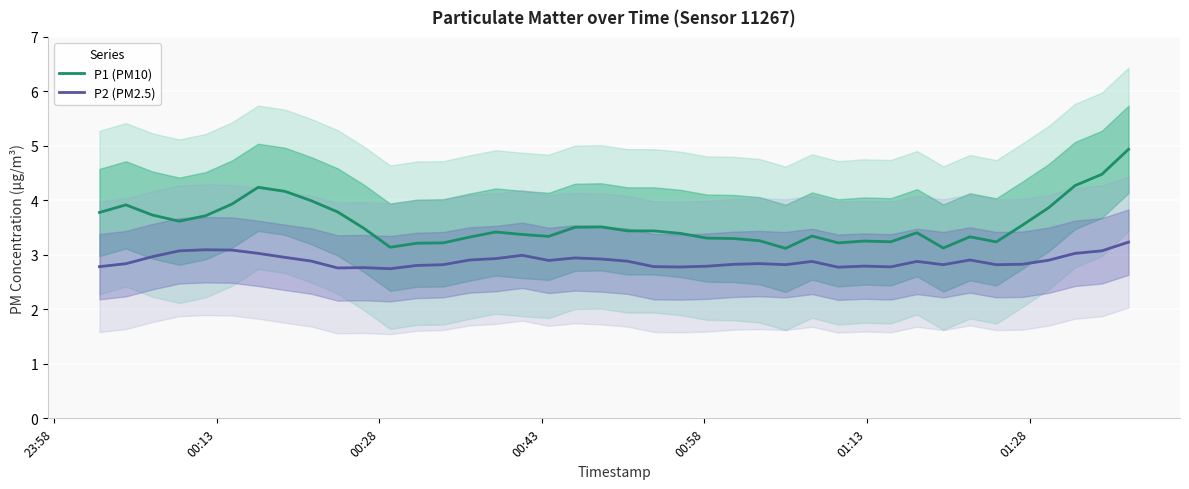

Reading right to left, what are all the values shown in this chart?

P1 (PM10): 4.9	4.5	4.3	3.9	3.5	3.2	3.3	3.1	3.4	3.2	3.3	3.2	3.3	3.1	3.3	3.3	3.3	3.4	3.4	3.4	3.5	3.5	3.3	3.4	3.4	3.3	3.2	3.2	3.1	3.5	3.8	4.0	4.2	4.2	3.9	3.7	3.6	3.7	3.9	3.8
P2 (PM2.5): 3.2	3.1	3.0	2.9	2.8	2.8	2.9	2.8	2.9	2.8	2.8	2.8	2.9	2.8	2.8	2.8	2.8	2.8	2.8	2.9	2.9	2.9	2.9	3.0	2.9	2.9	2.8	2.8	2.7	2.8	2.8	2.9	3.0	3.0	3.1	3.1	3.1	3.0	2.8	2.8